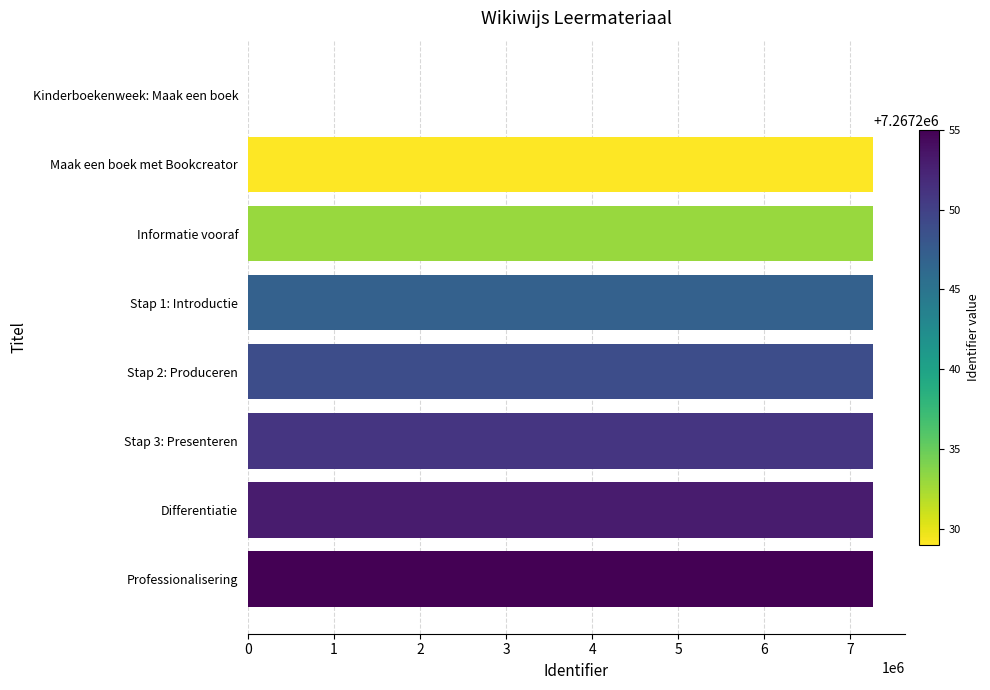

What is the sum of all values?

50870717